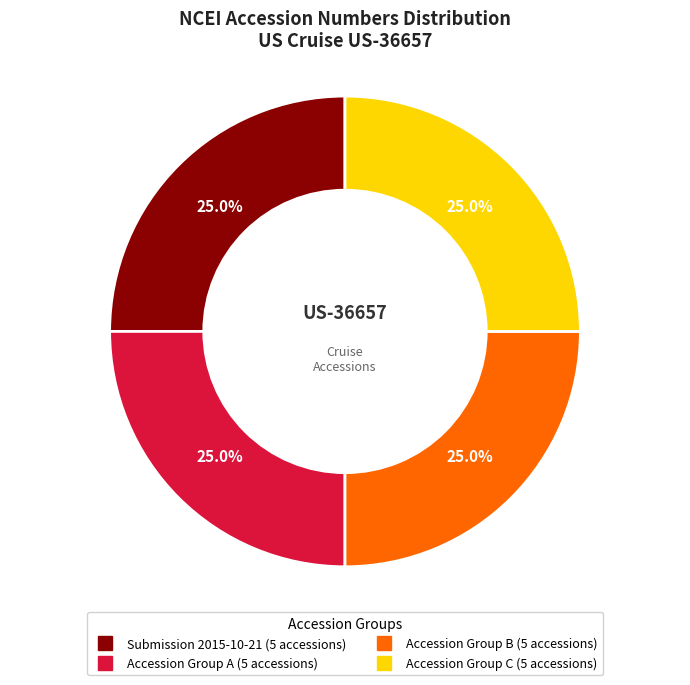

Is there any slice that represents more than half of the pie?

No